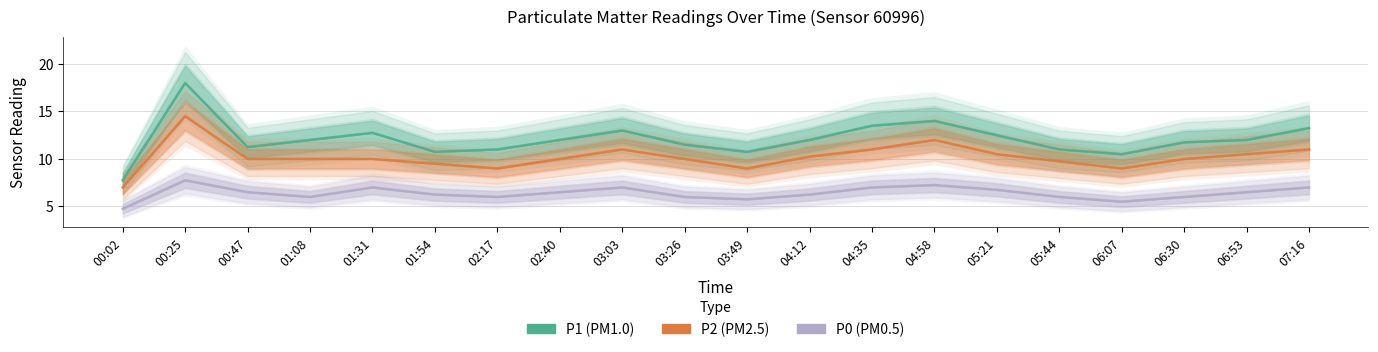

In P2, how many points are higher than both neighbors (excluding endpoints)?

3